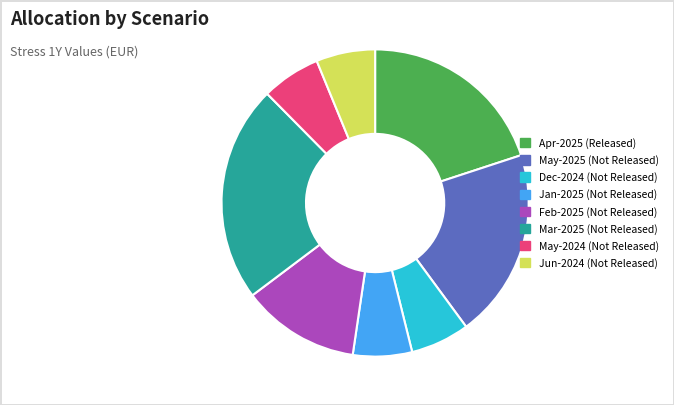

Between Jun-2024 (Not Released) and Apr-2025 (Released), which is larger?

Apr-2025 (Released)